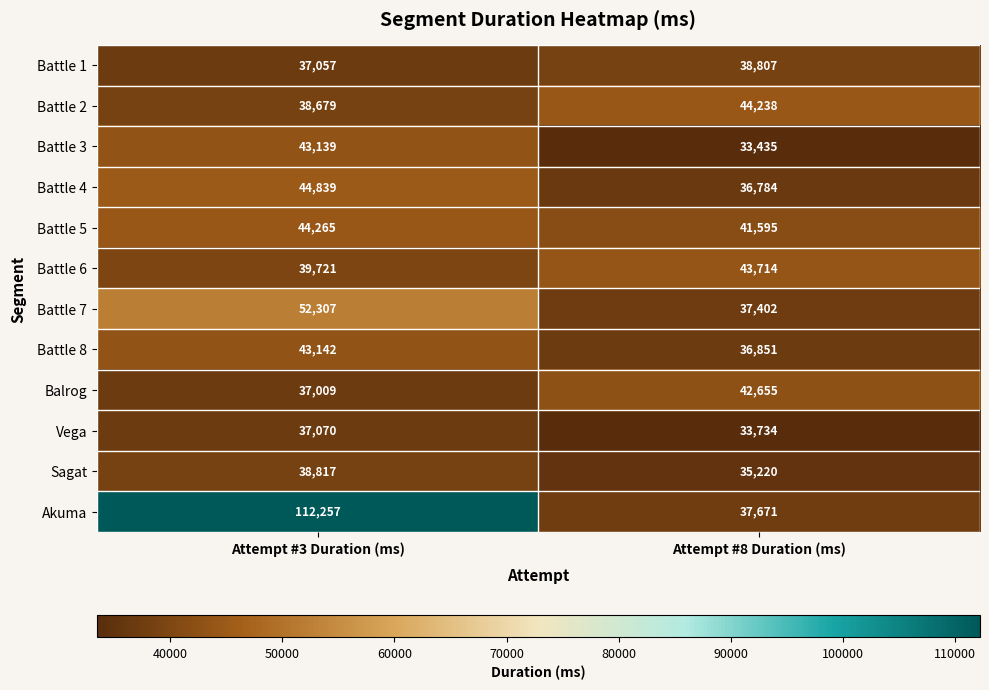

List the series in order of their peak value, highest first.

Akuma, Battle 7, Battle 4, Battle 5, Battle 2, Battle 6, Battle 8, Battle 3, Balrog, Sagat, Battle 1, Vega